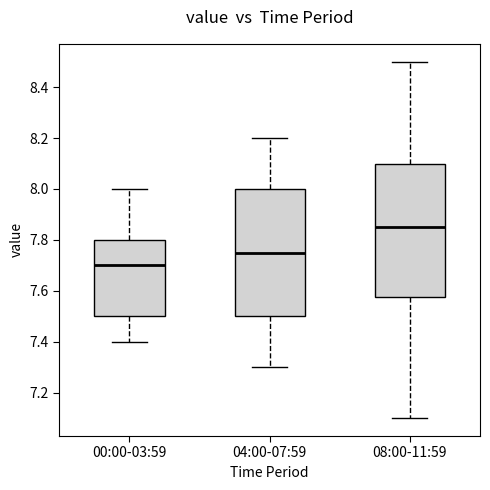

Reading left to right, transcribe this box plot: for each box, give where its median line is, the range the box spans, and where its two whiskers end, as read against the y-axis. The values are not printed on the chart, so give them approximately, as read against the axis.

00:00-03:59: median 7.70, box 7.50 to 7.80, whiskers 7.40 to 8.00
04:00-07:59: median 7.76, box 7.50 to 8.00, whiskers 7.30 to 8.20
08:00-11:59: median 7.86, box 7.58 to 8.10, whiskers 7.10 to 8.50